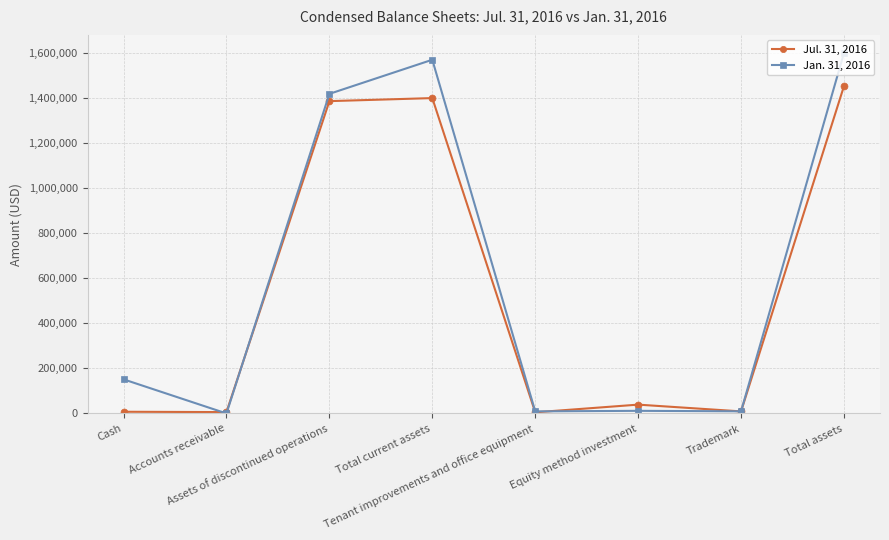

Rank the series by their average value, from lowest to highest.

Jul. 31, 2016, Jan. 31, 2016